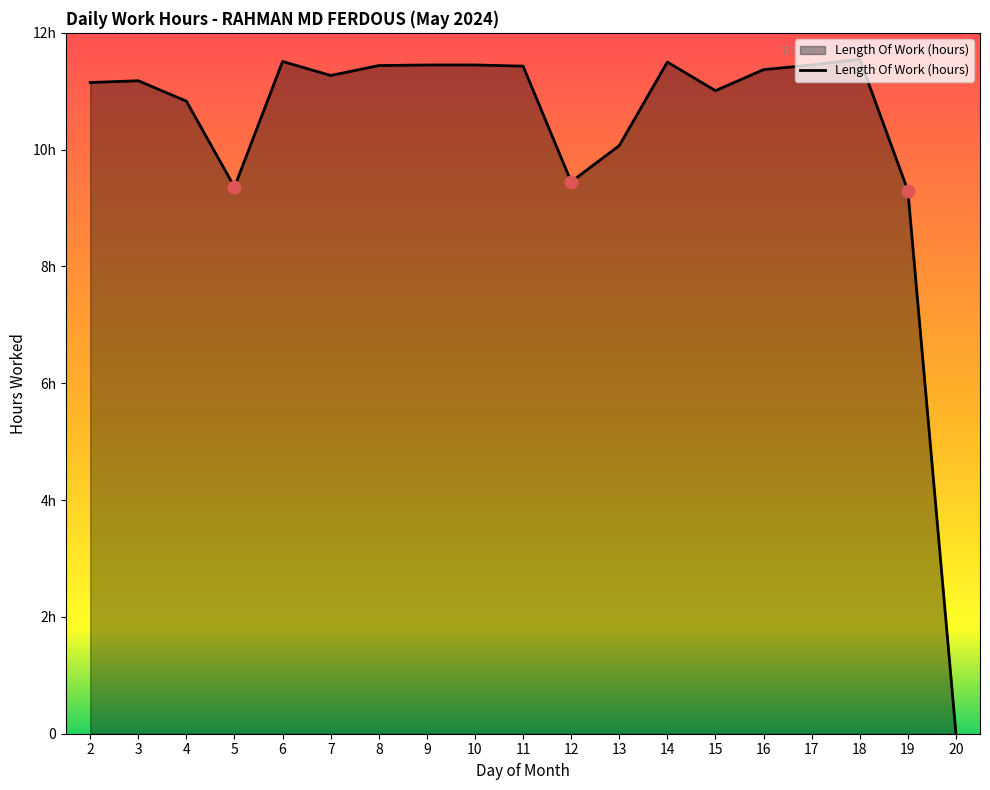

Is this an area chart (filled region under the line)?

Yes